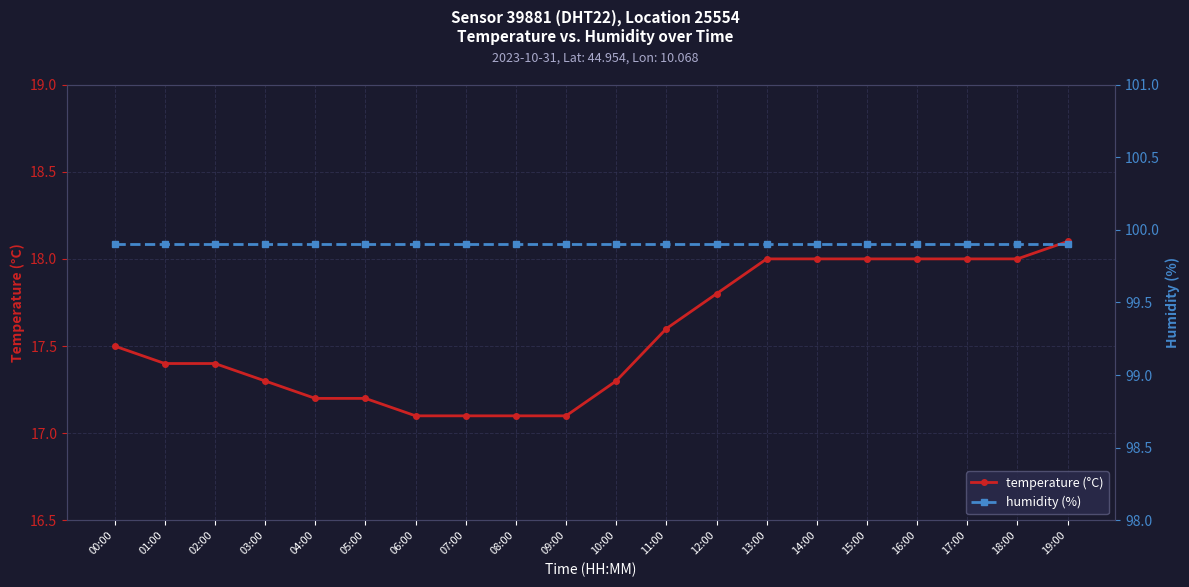

Between 09:00 and 03:00, which is larger?

03:00